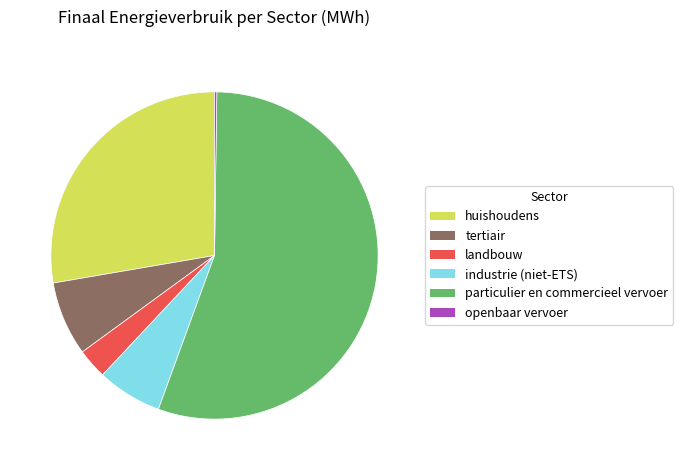

What is the ratio of the value at landbouw to the value at industrie (niet-ETS)?

0.5